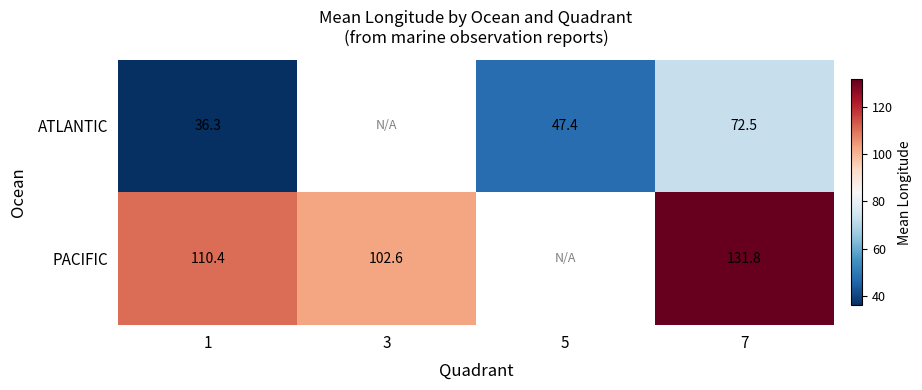

What is the total value across all series at 7?

204.3